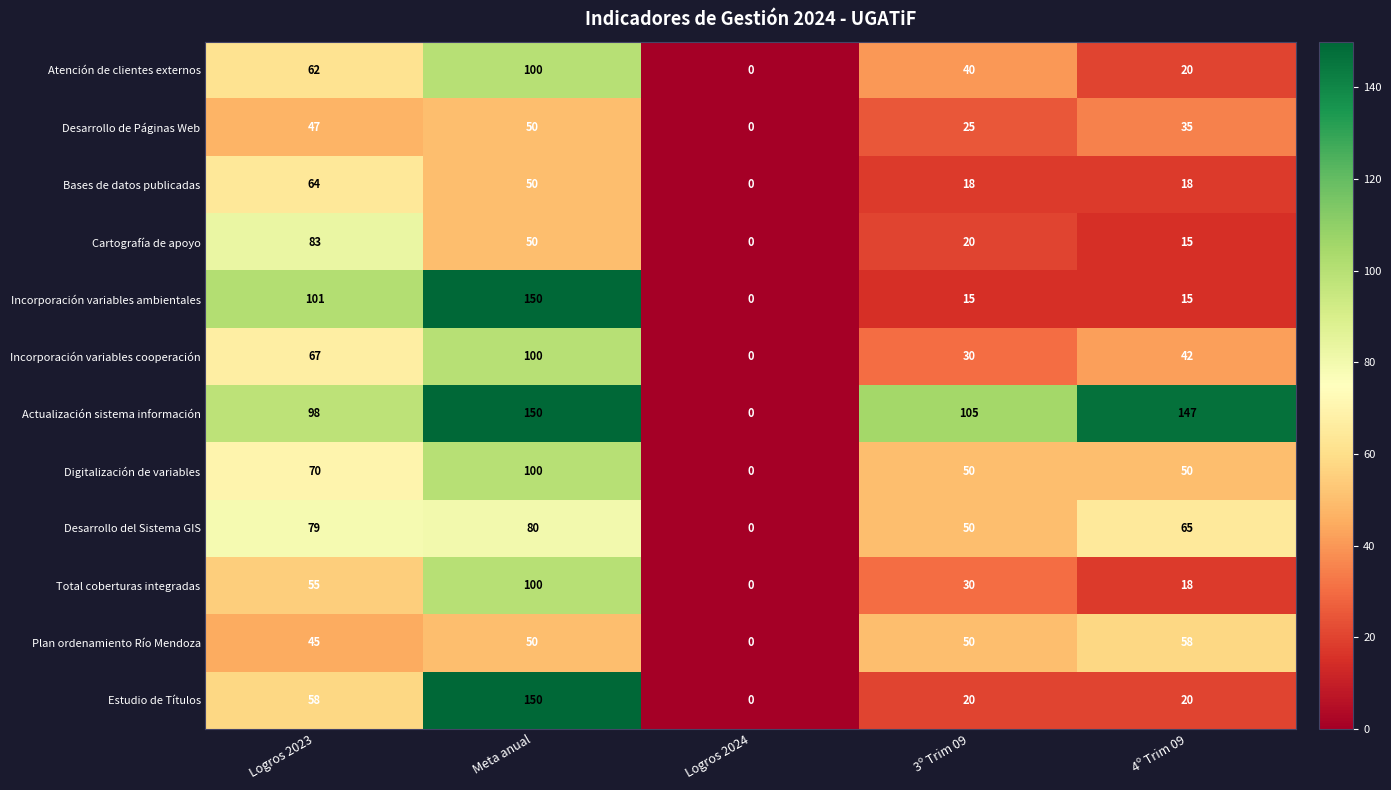

What is the greatest value displayed?

150